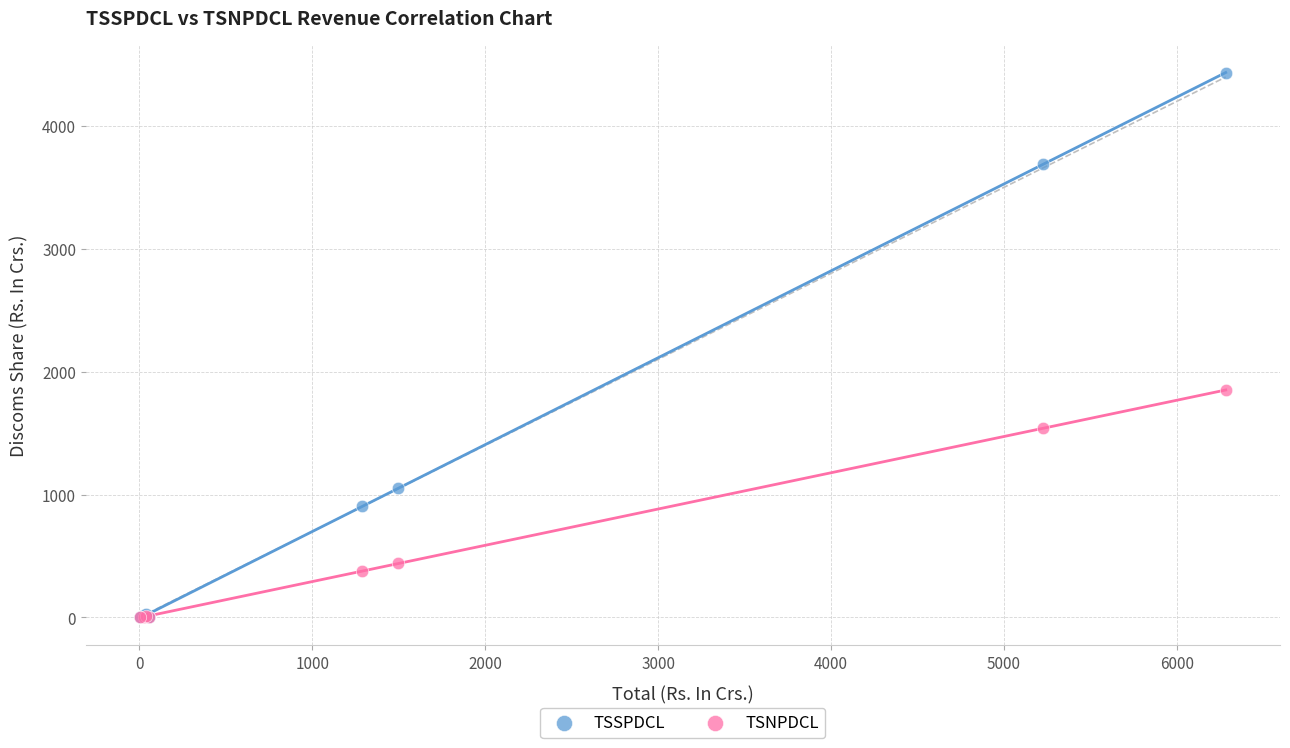

In the TSSPDCL series, what Y value is closest to 2216?

1056.3